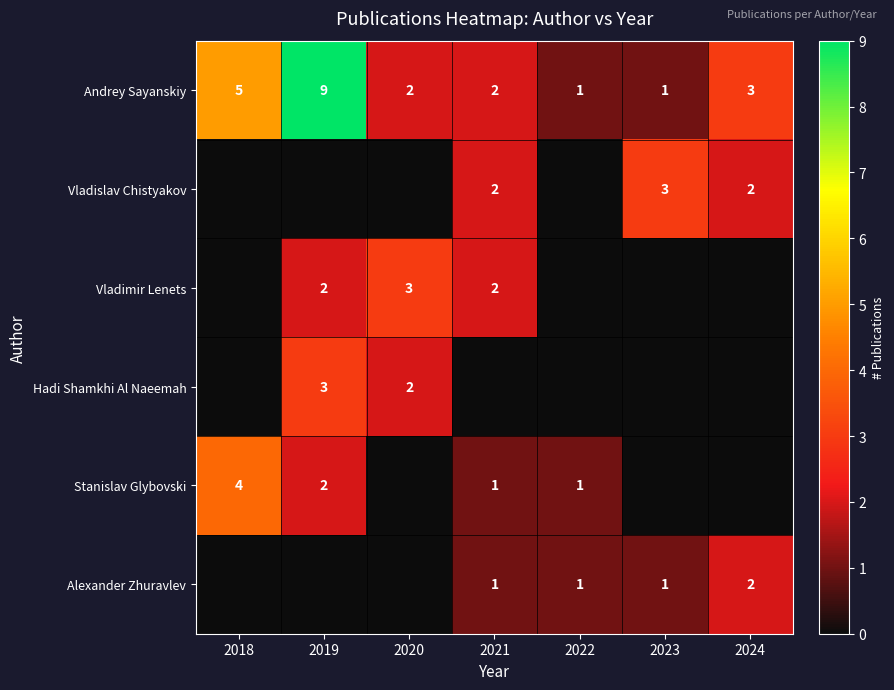

Where is Andrey Sayanskiy nearest to the value 5?

2018